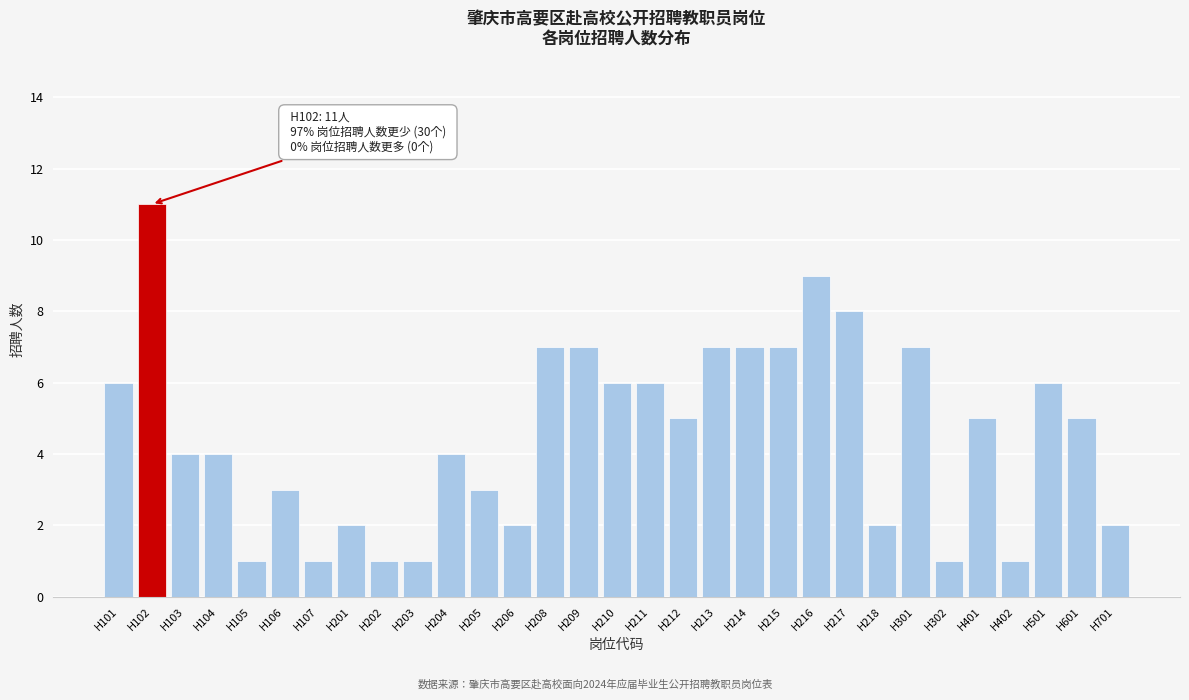

What is the change in value from H106 to H217?

+5